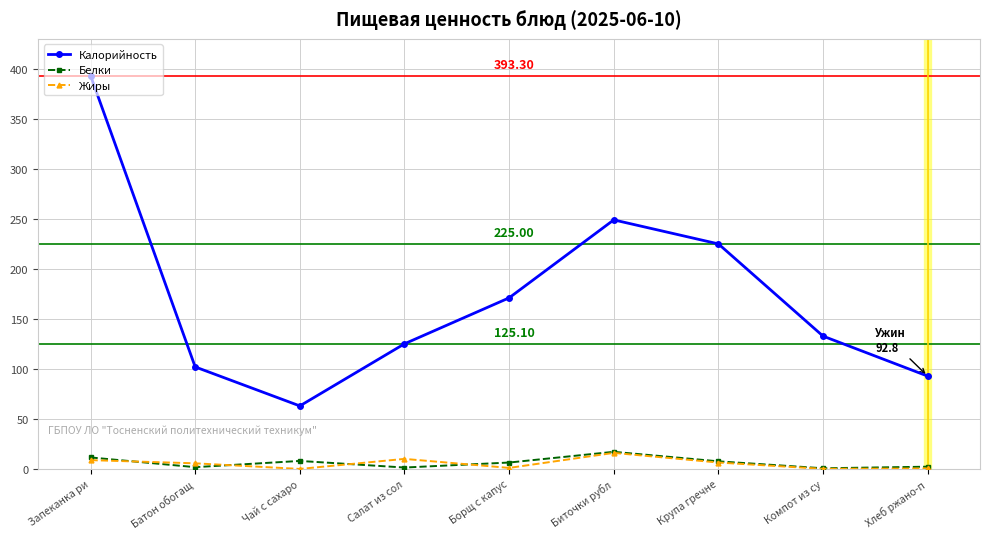

What is the difference between the highest and lowest values at Хлеб ржано-п?

92.4